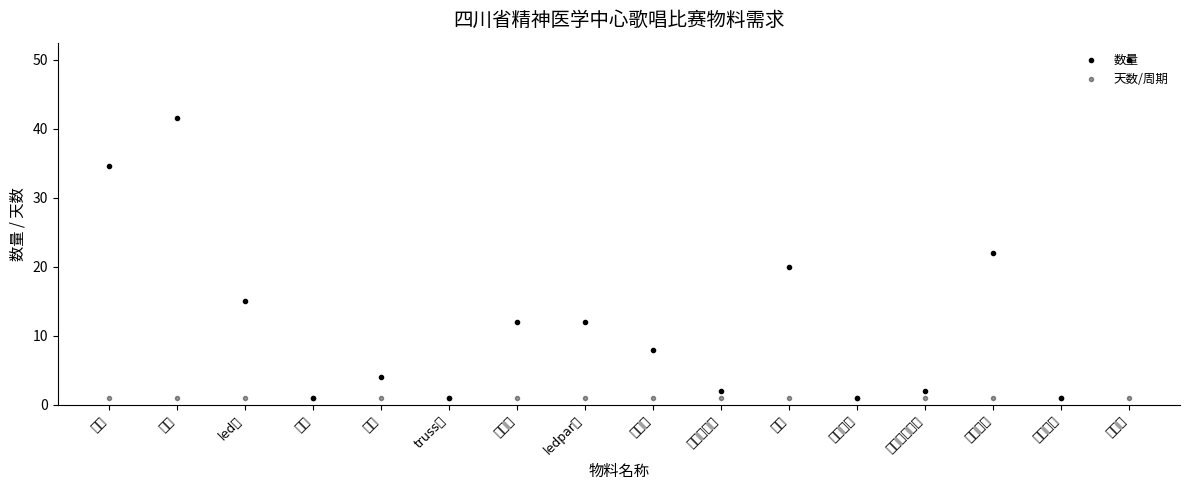

Between 服装租赁 and 氛围点缀, which series saw the biggest shift?

数量